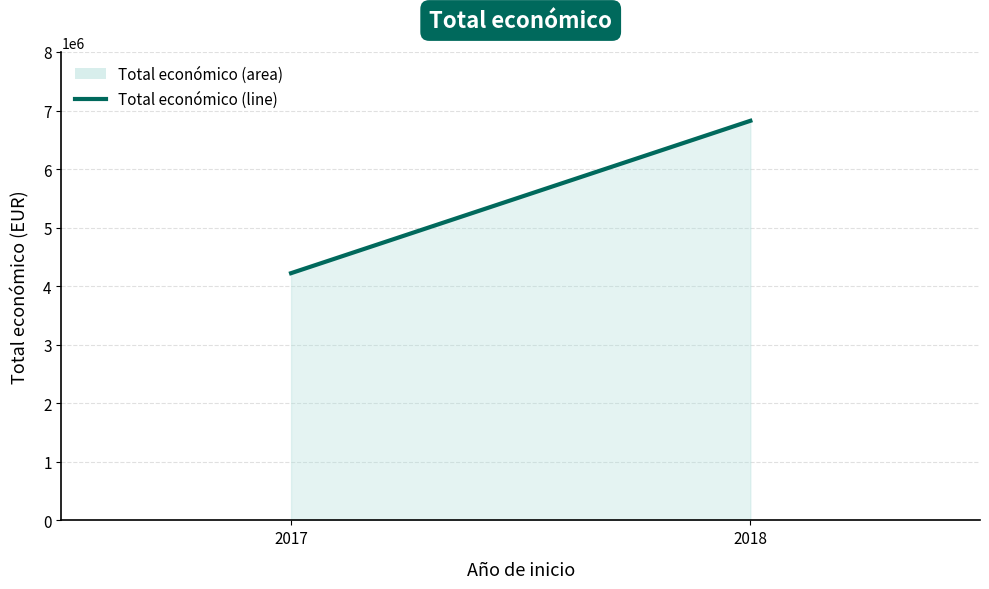

Reading left to right, what are all the values shown in this chart?

4222425	6824867